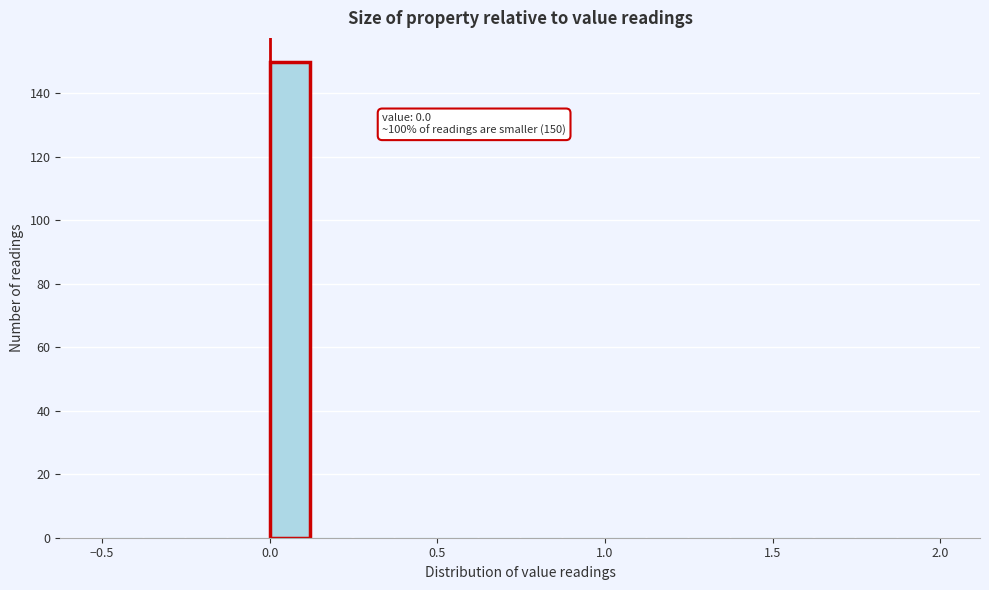

Around what value on the x-axis is the tallest bar? Give the approximate position of its centre, as read against the axis.

0.05